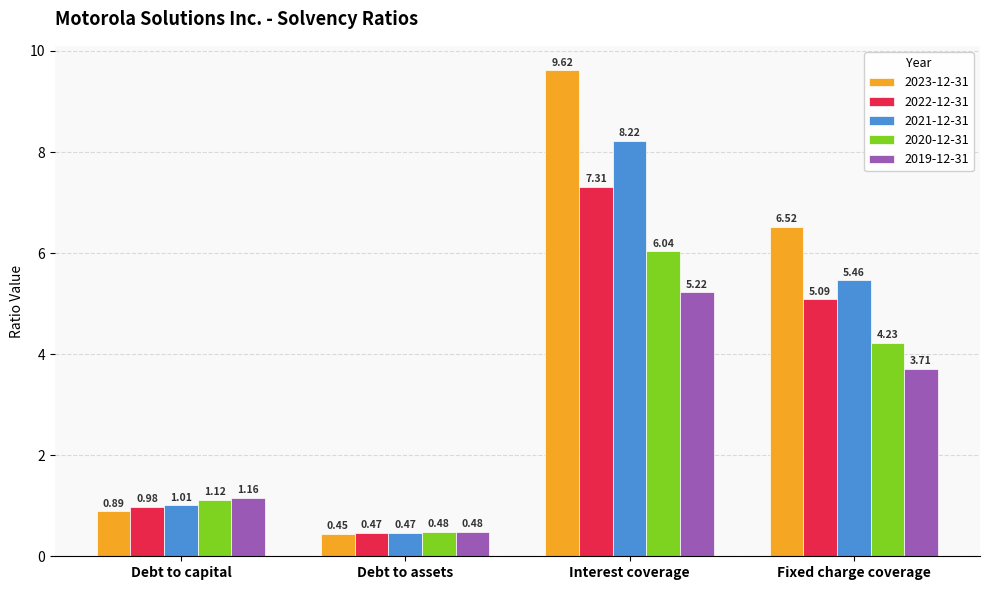

How many values in the 2022-12-31 series exceed 5?

2